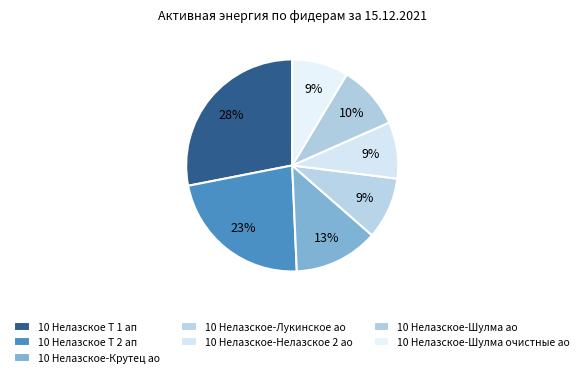

Does any single category account for the majority?

No